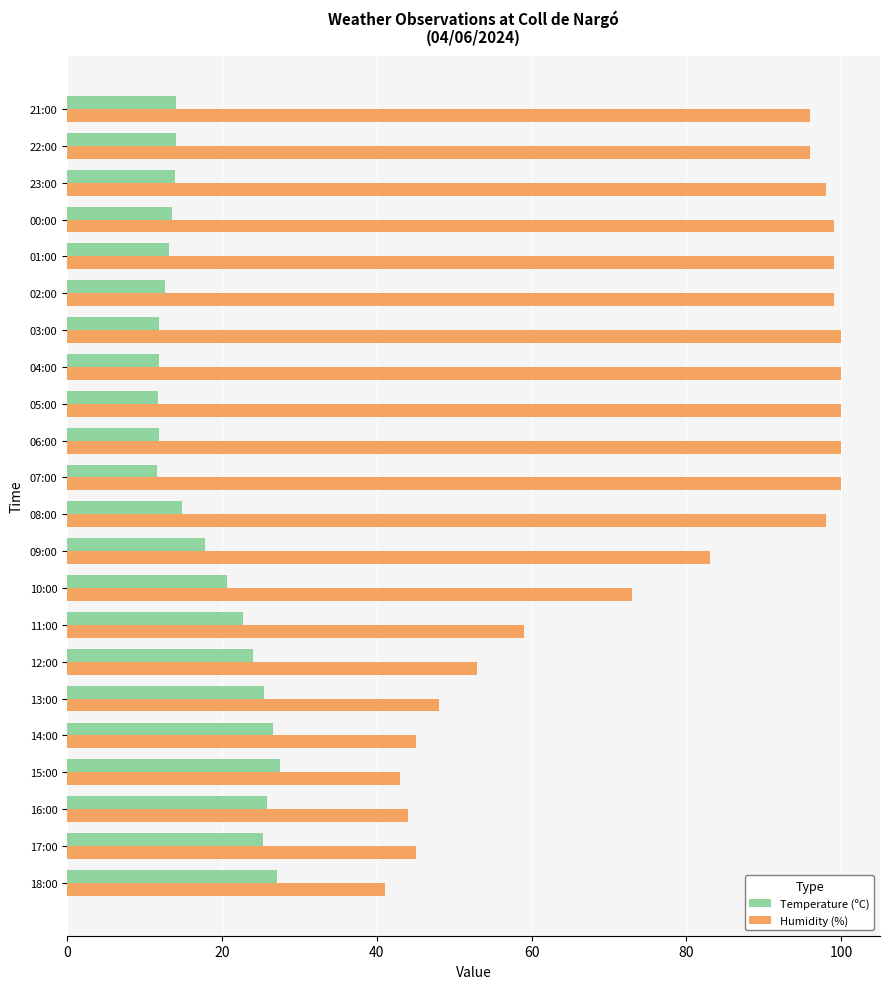

True or false: Humidity (%) has a value of 147.9 at 05:00.

False